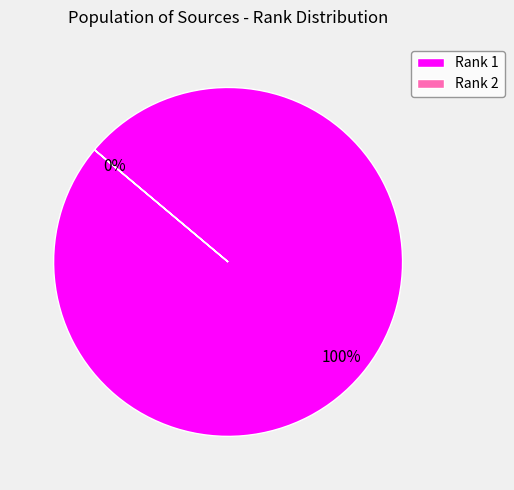

To the nearest percent, what is the average slice percentage?

50%